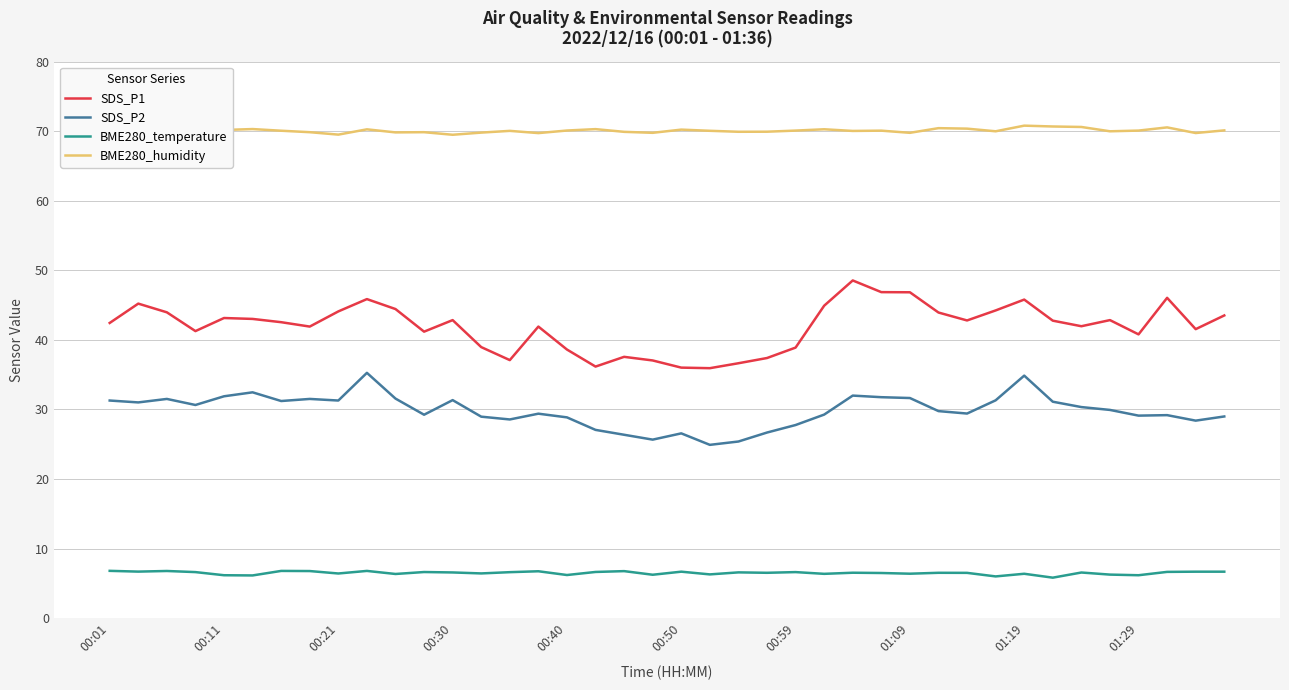

How many series are shown in this chart?

4